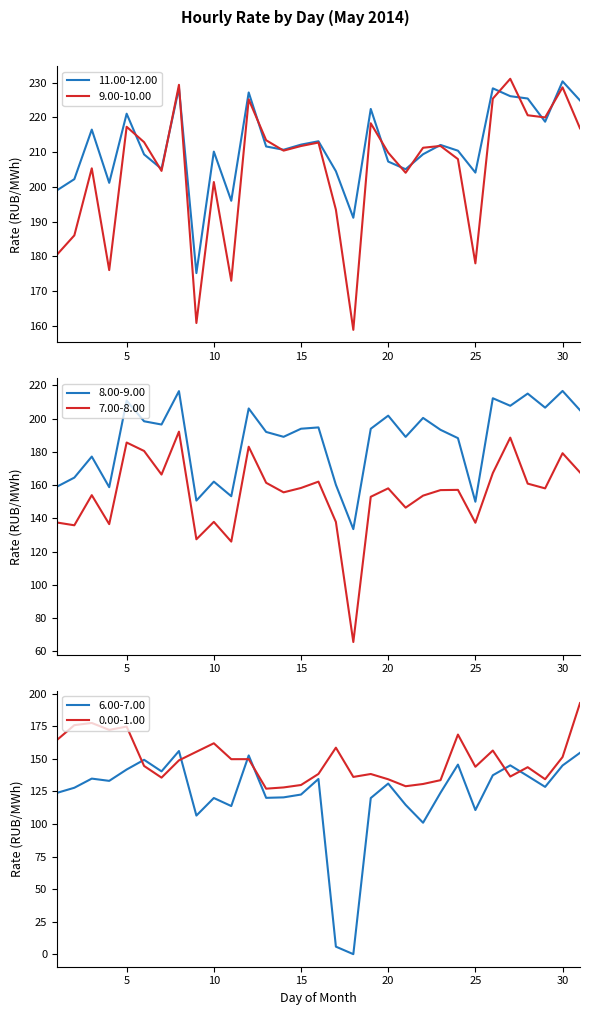

At how many categories does at least one series exceed 28?

31